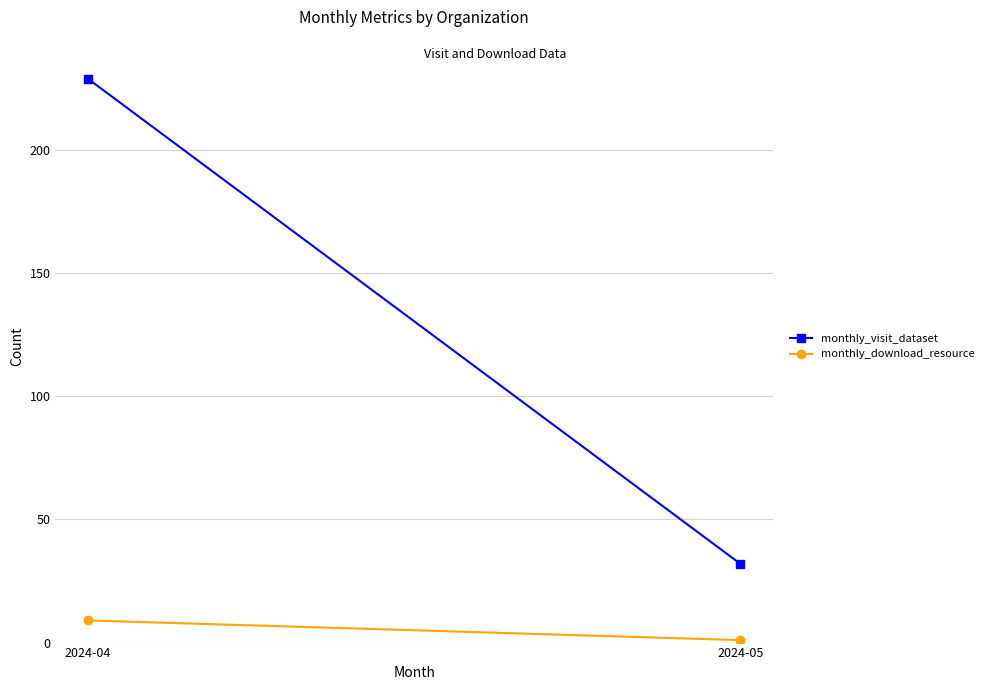

How many data points in monthly_download_resource are less than 9?

1